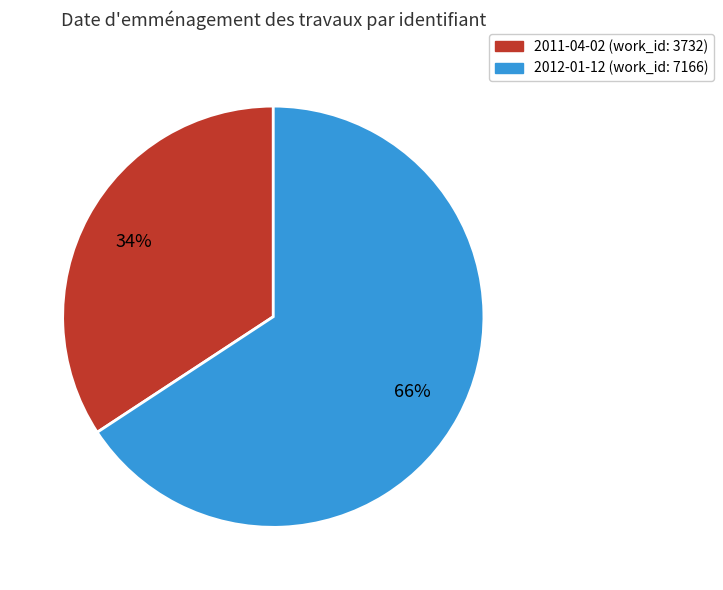

How many slices are in this pie chart?

2